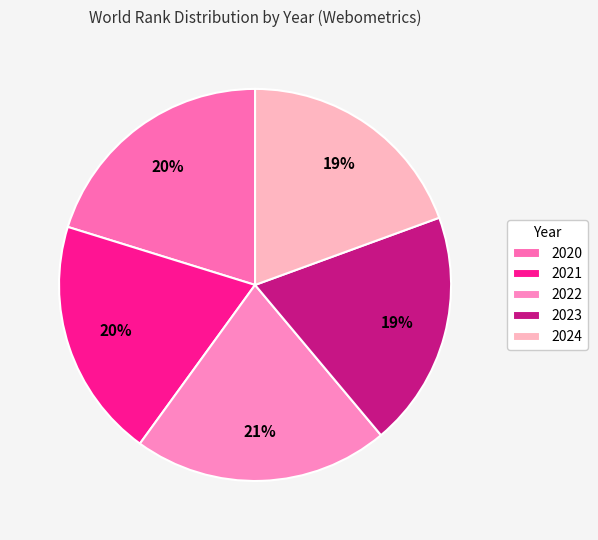

Which has a higher value, 2022 or 2024?

2022